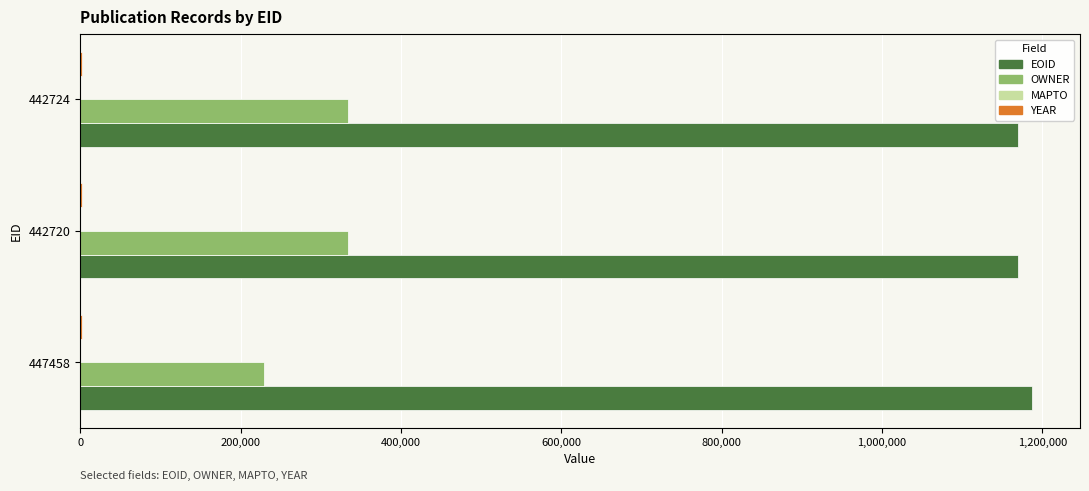

The OWNER series shows 334002 at 442724. True or false?

True